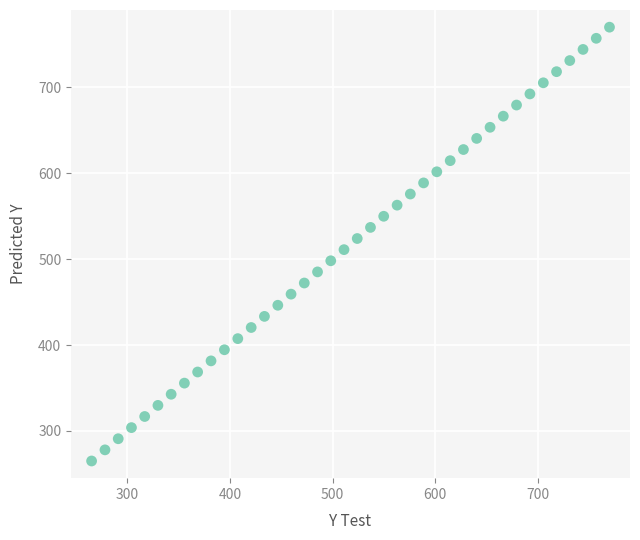

What is the range of Y values (max minus min)?

505.0